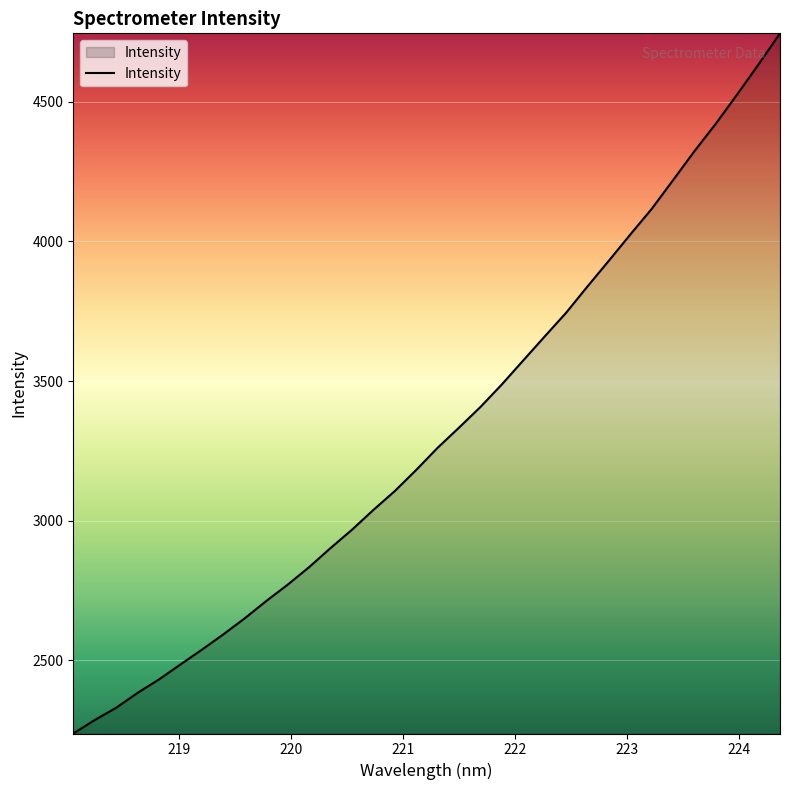

What is the smallest value displayed?

2238.1